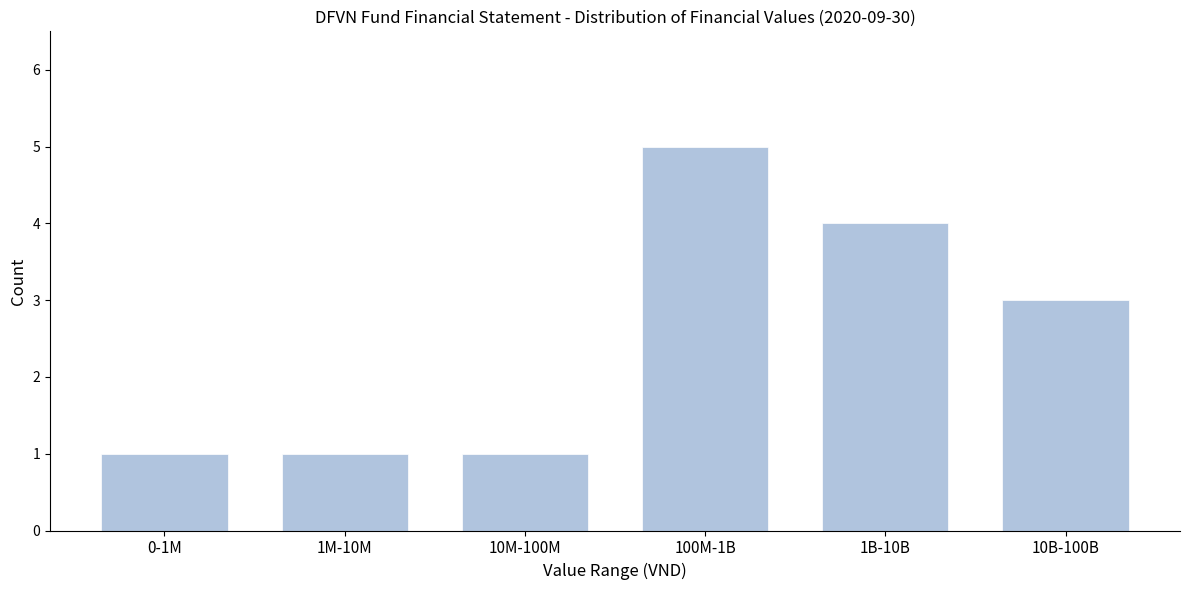

Reading left to right, what are all the values shown in this chart?

0-1M=1	1M-10M=1	10M-100M=1	100M-1B=5	1B-10B=4	10B-100B=3